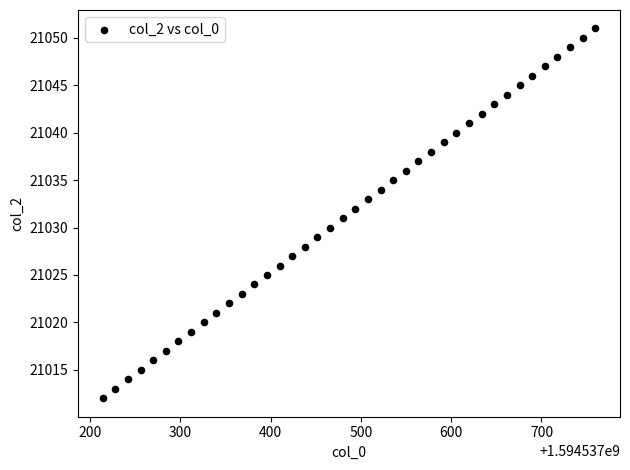

What is the range of Y values (max minus min)?

39